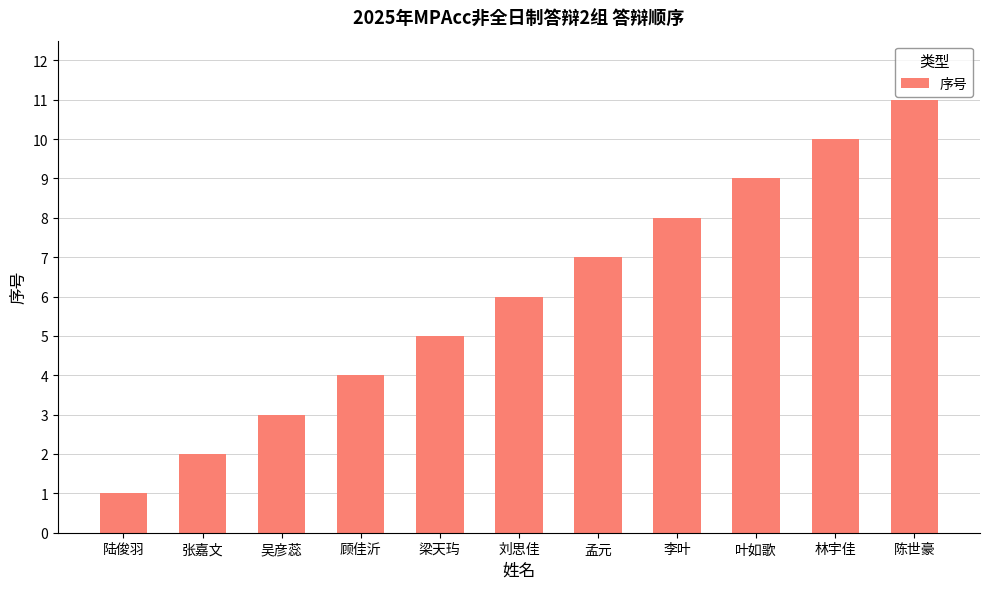

Count the values in the range 3 to 9.

7